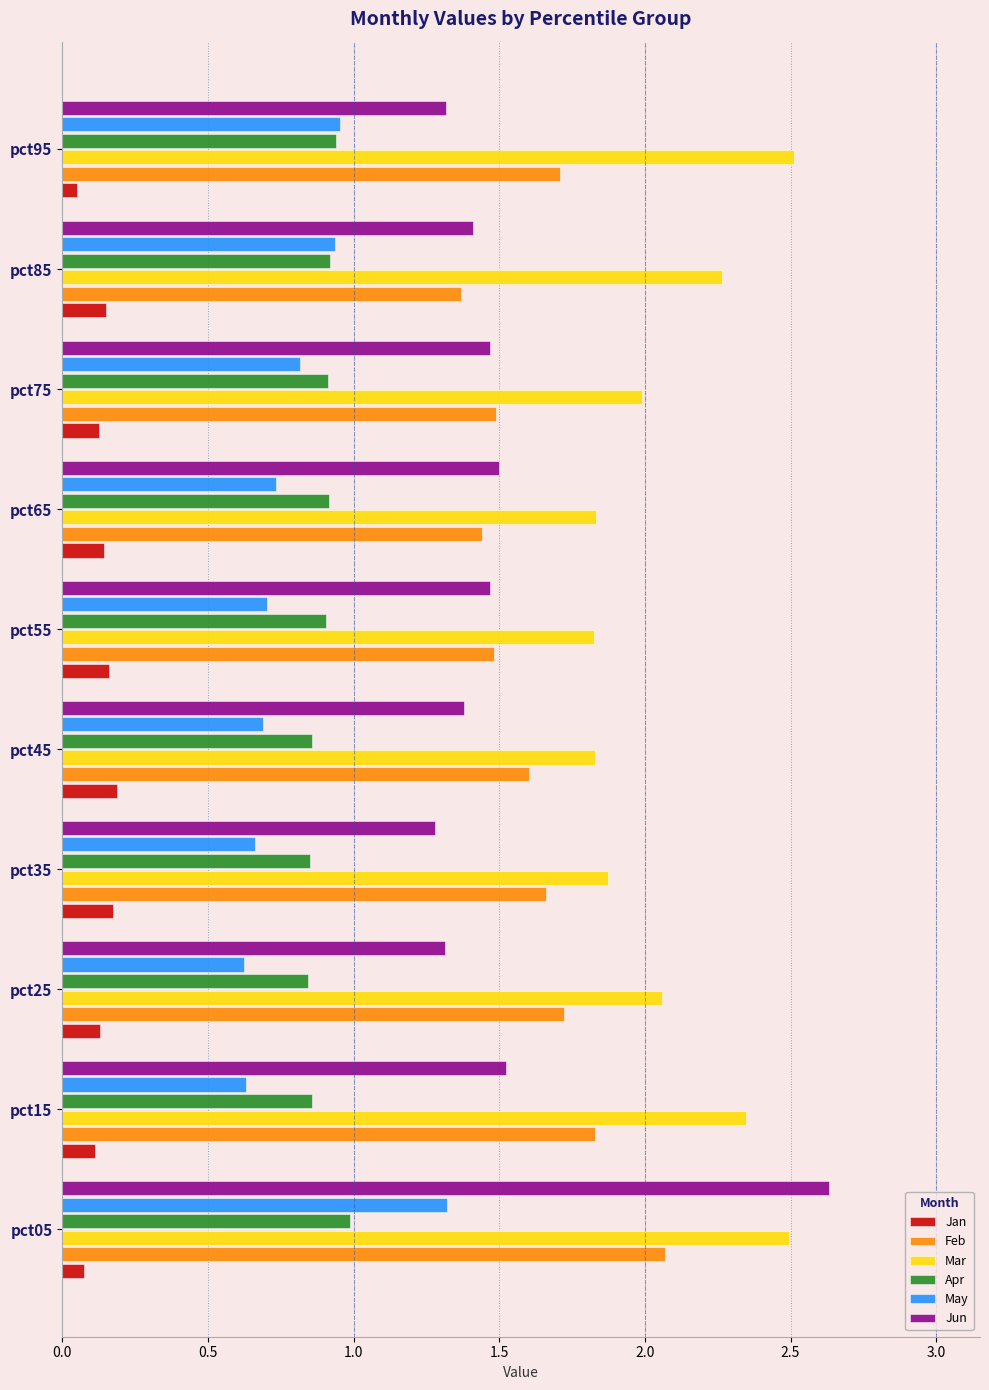

At which category does the chart reach its minimum across all series?

pct95